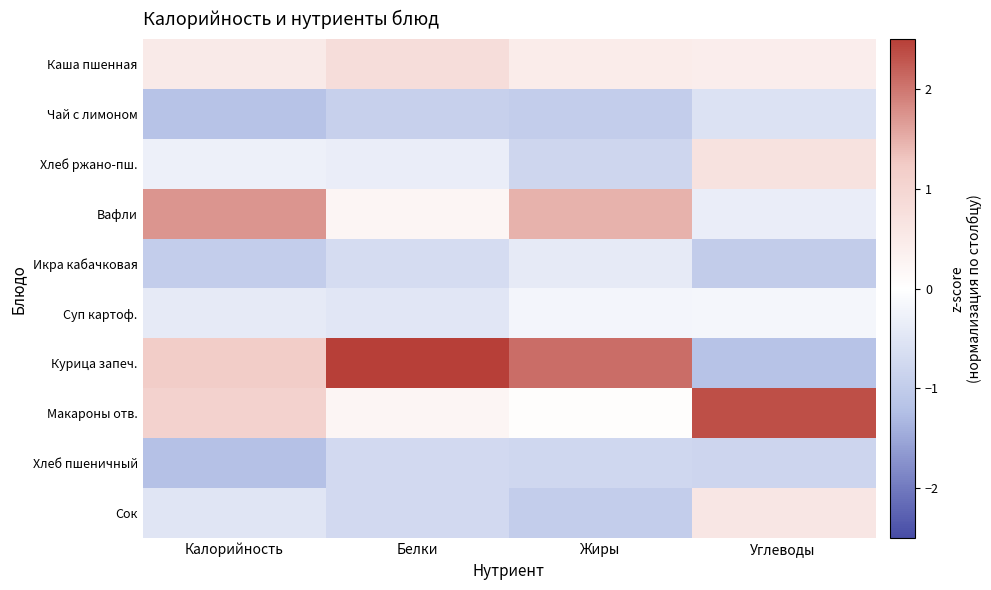

Which series has the largest range (max minus min)?

Курица запеч.